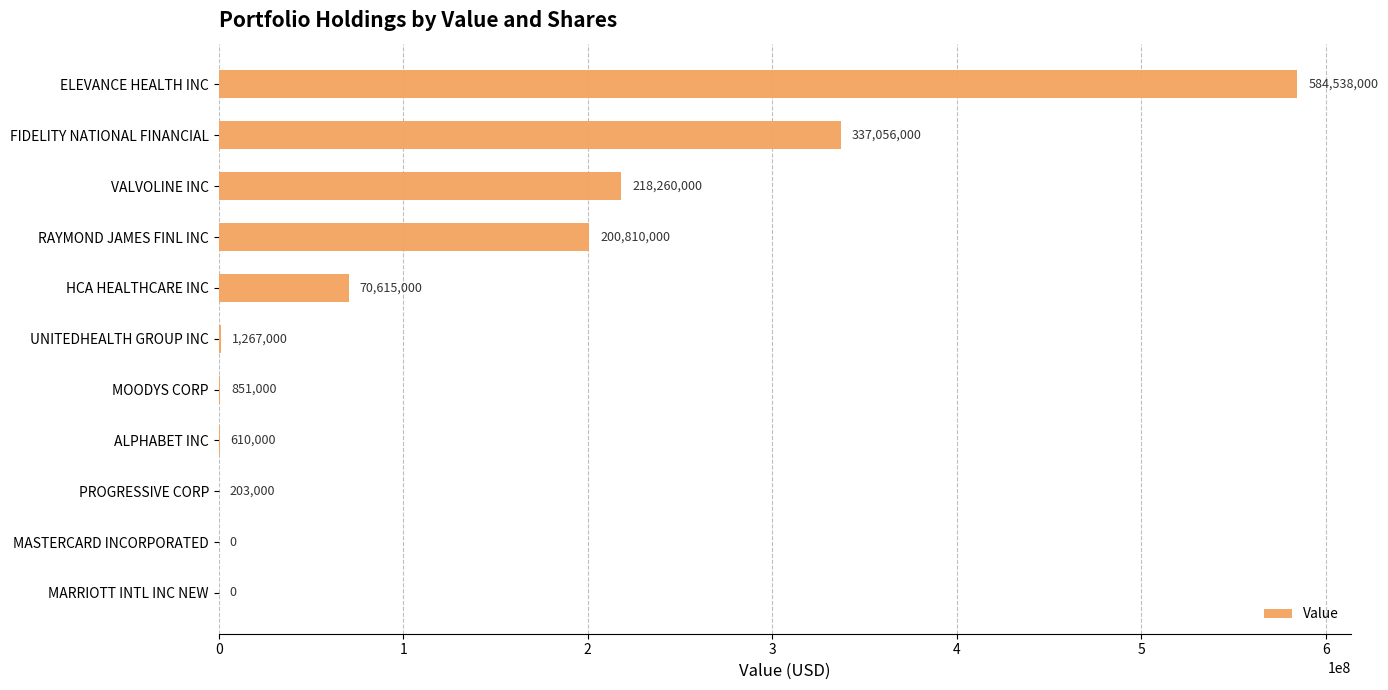

Which has a higher value, ALPHABET INC or MARRIOTT INTL INC NEW?

ALPHABET INC